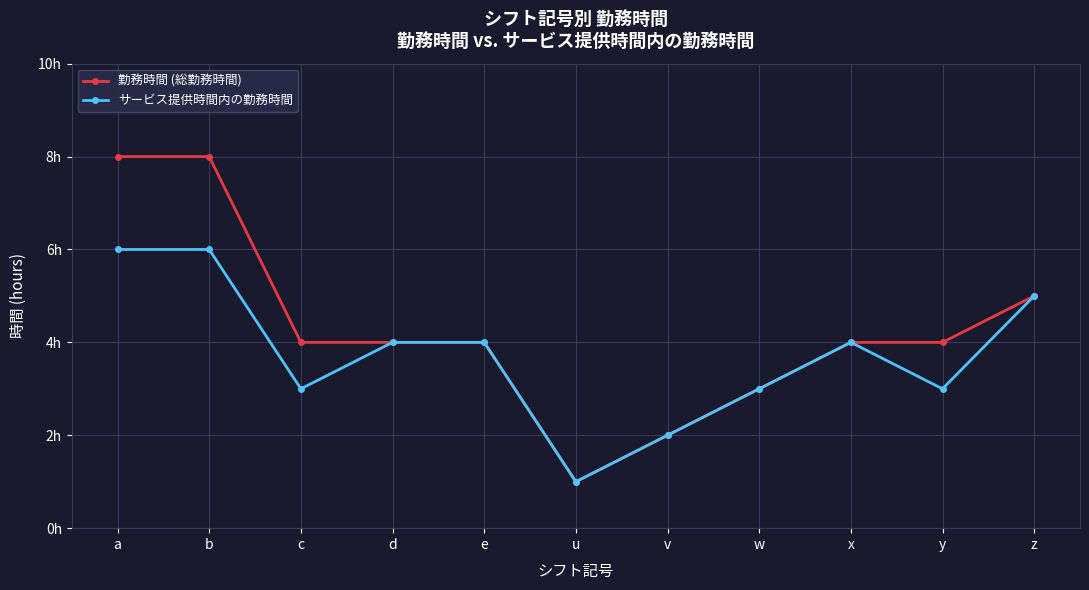

True or false: 勤務時間 (総勤務時間) and サービス提供時間内の勤務時間 intersect in this chart.

False